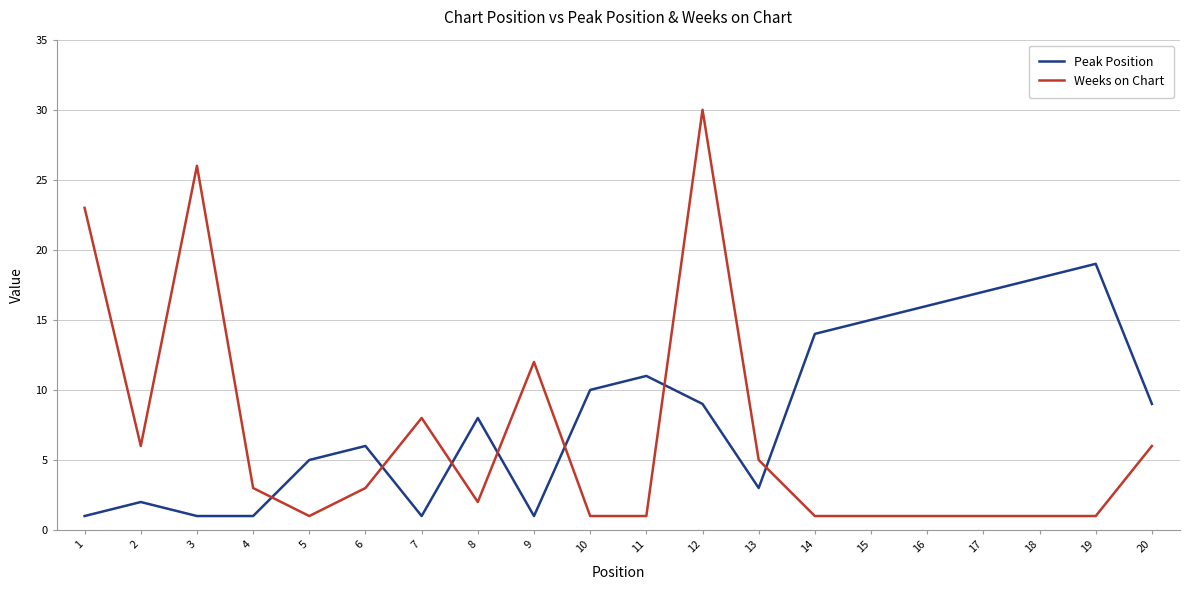

Reading right to left, transcribe all the data shown in this chart.

Peak Position: 20=9	19=19	18=18	17=17	16=16	15=15	14=14	13=3	12=9	11=11	10=10	9=1	8=8	7=1	6=6	5=5	4=1	3=1	2=2	1=1
Weeks on Chart: 20=6	19=1	18=1	17=1	16=1	15=1	14=1	13=5	12=30	11=1	10=1	9=12	8=2	7=8	6=3	5=1	4=3	3=26	2=6	1=23